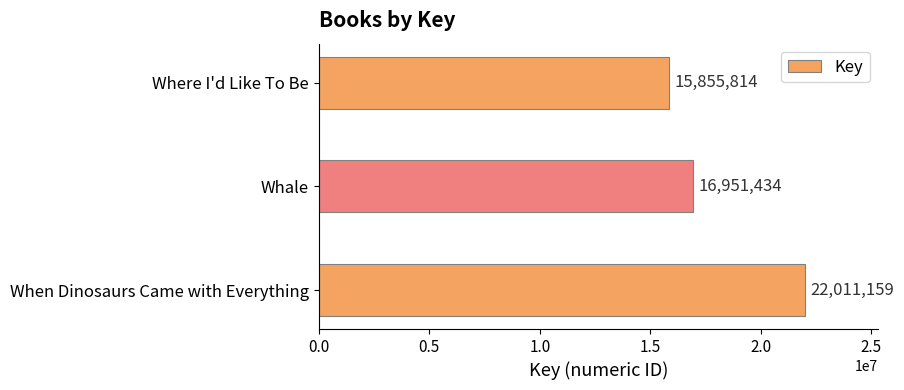

How many data points are less than 16951434?

1